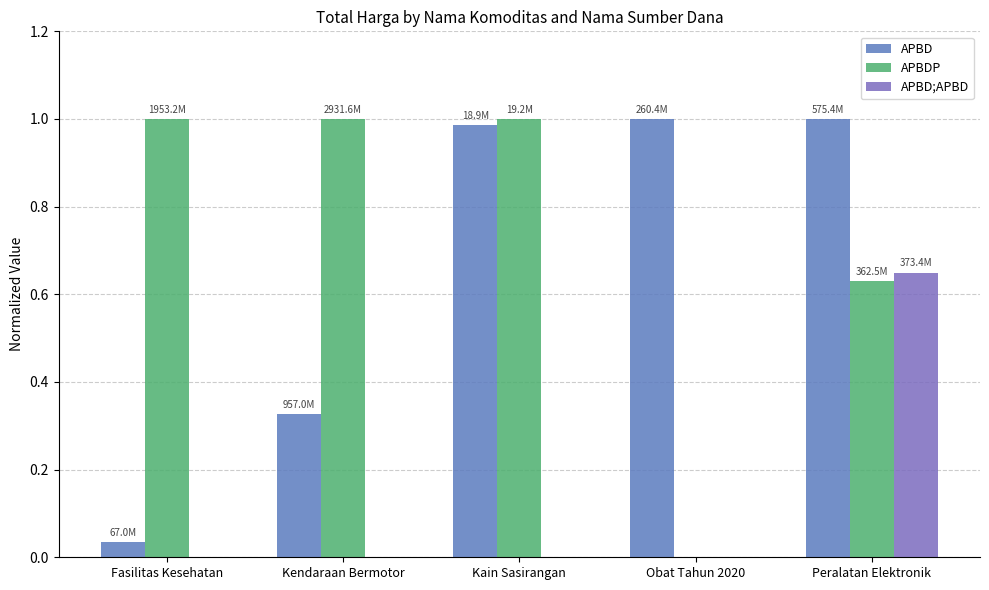

What is the label of the 4th bar from the left?

Obat Tahun 2020